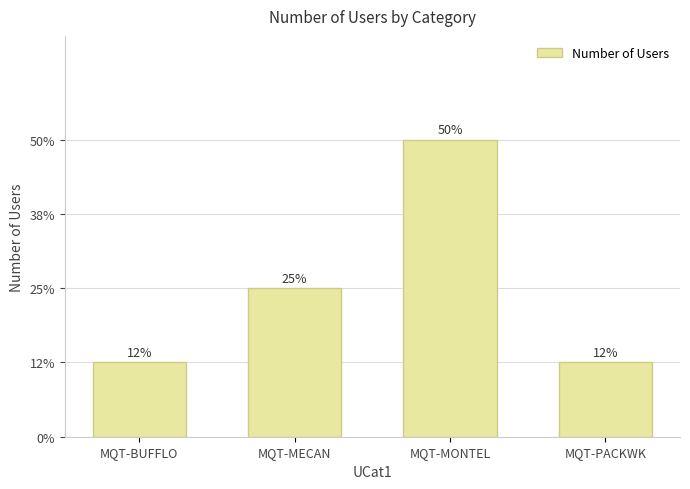

Count the number of values greater than 2.

1